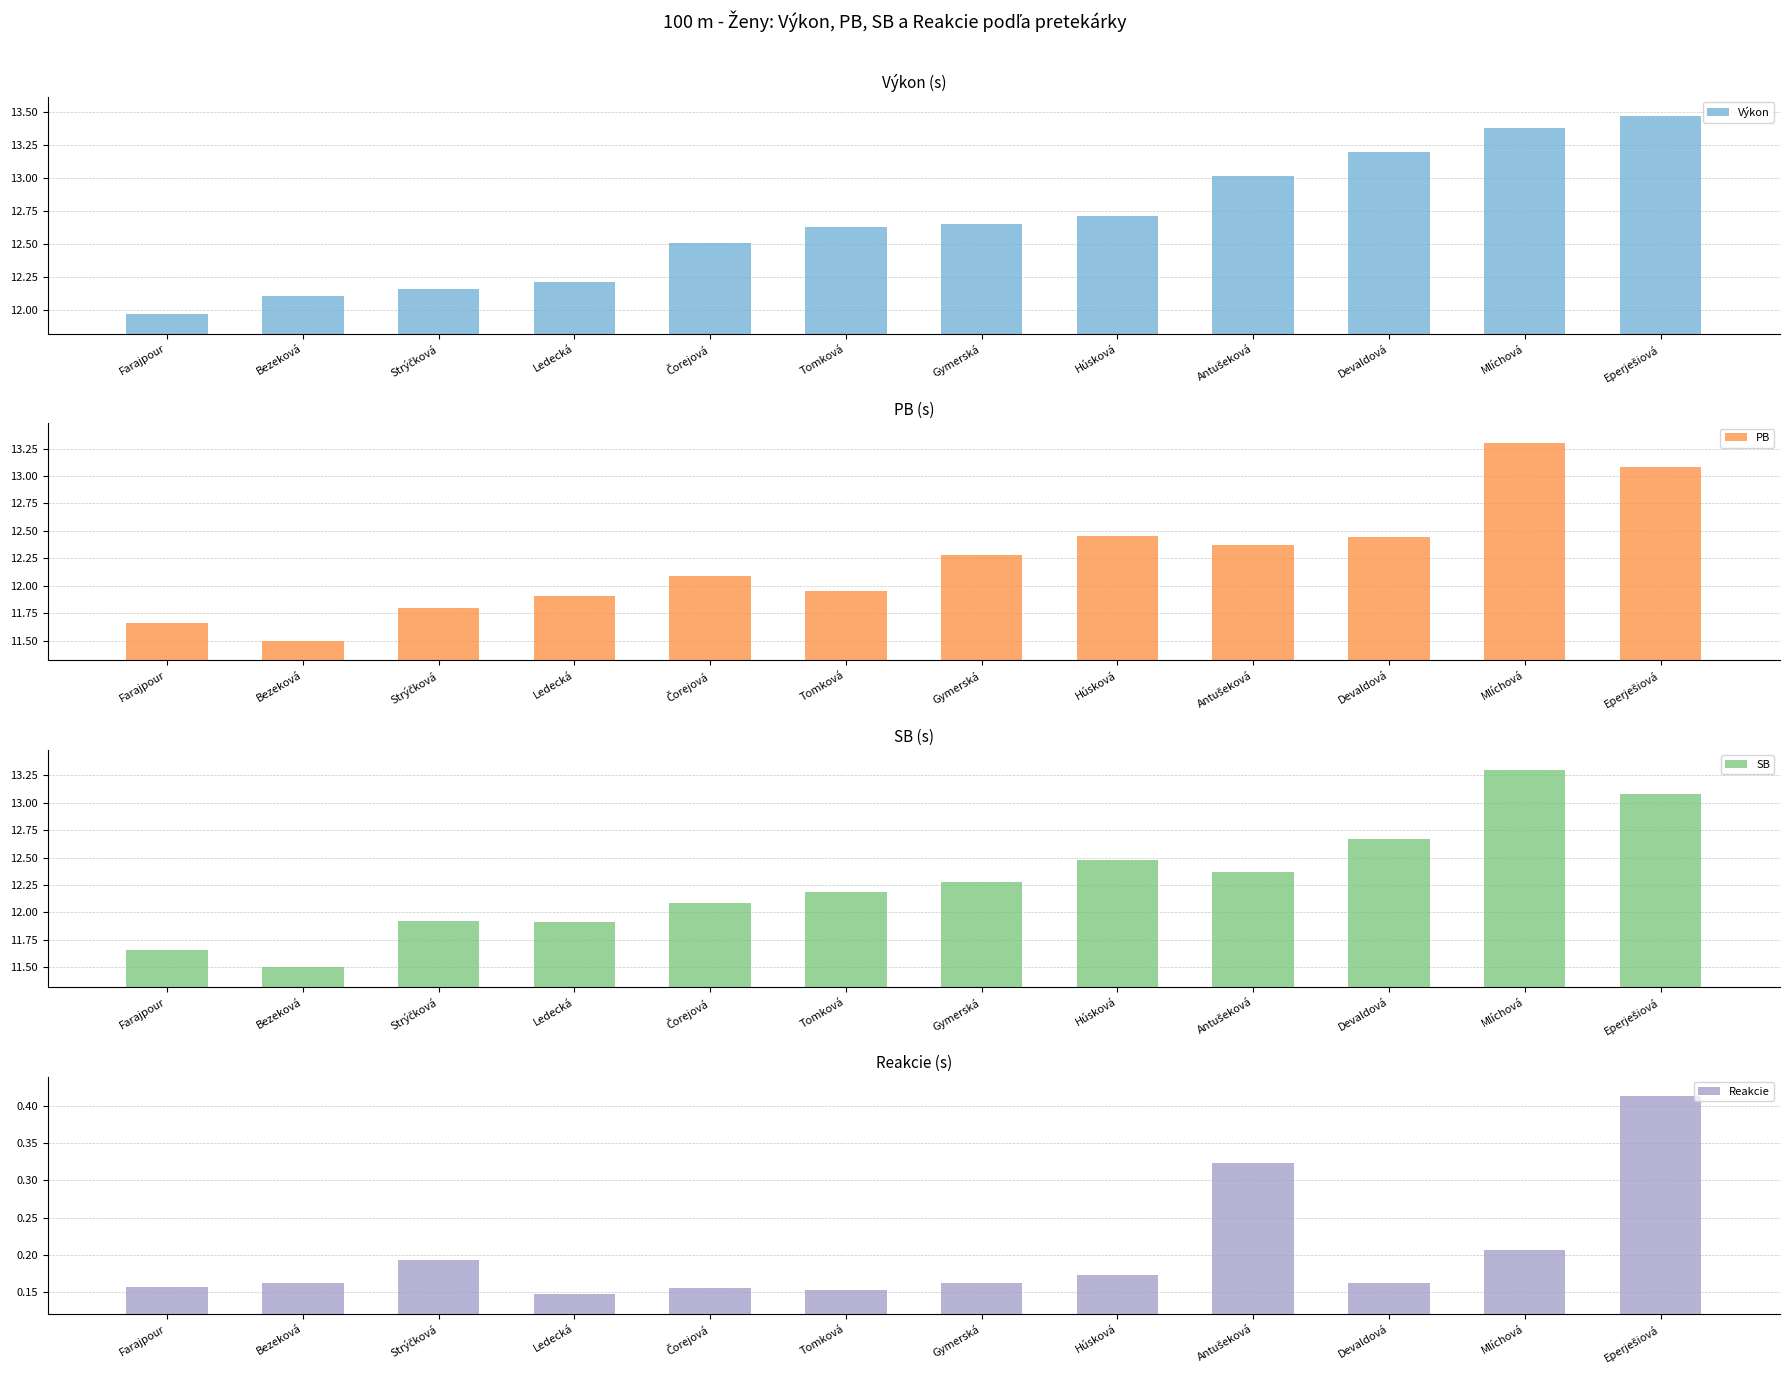

Rank the series at Mlíchová from highest to lowest value.

Výkon, PB, SB, Reakcie